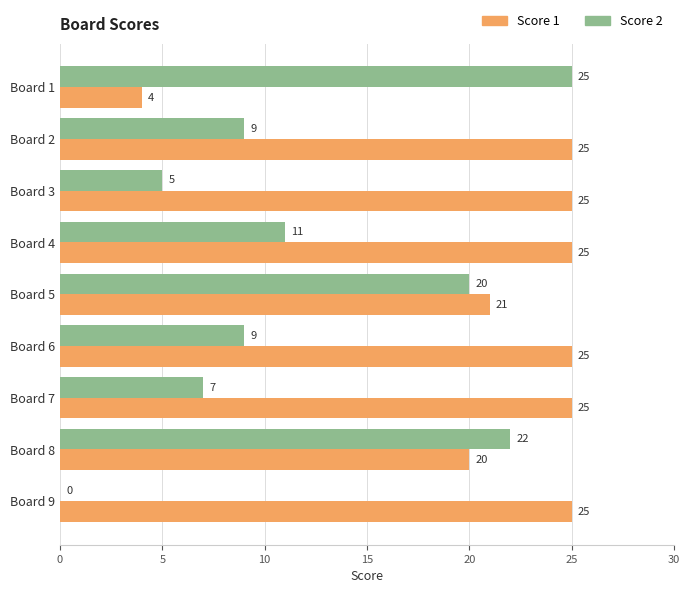

True or false: Score 1 has a value of 4 at Board 1.

True